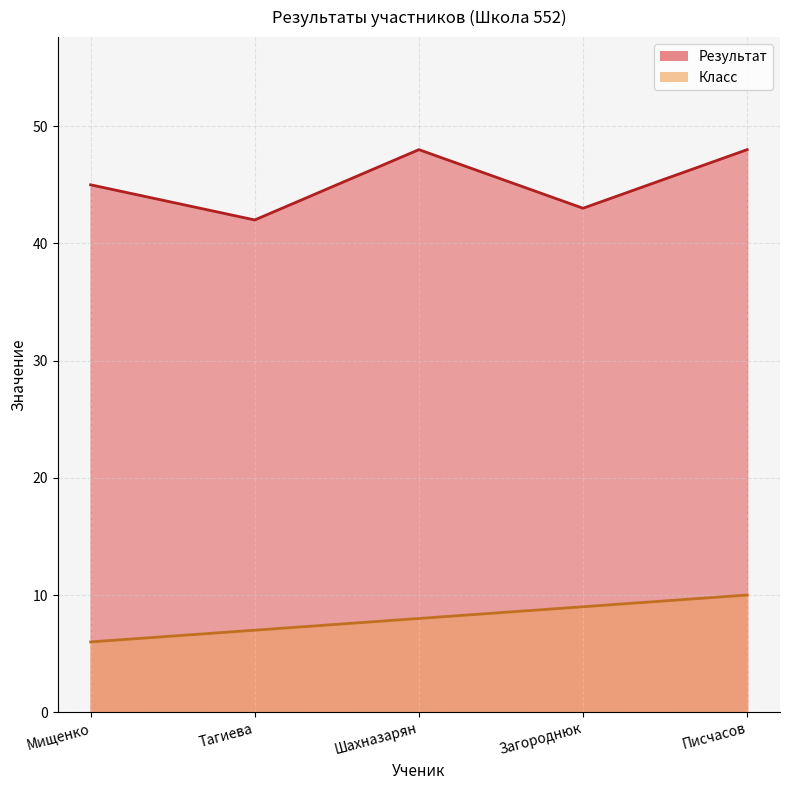

At which label does Результат reach its peak?

Шахназарян